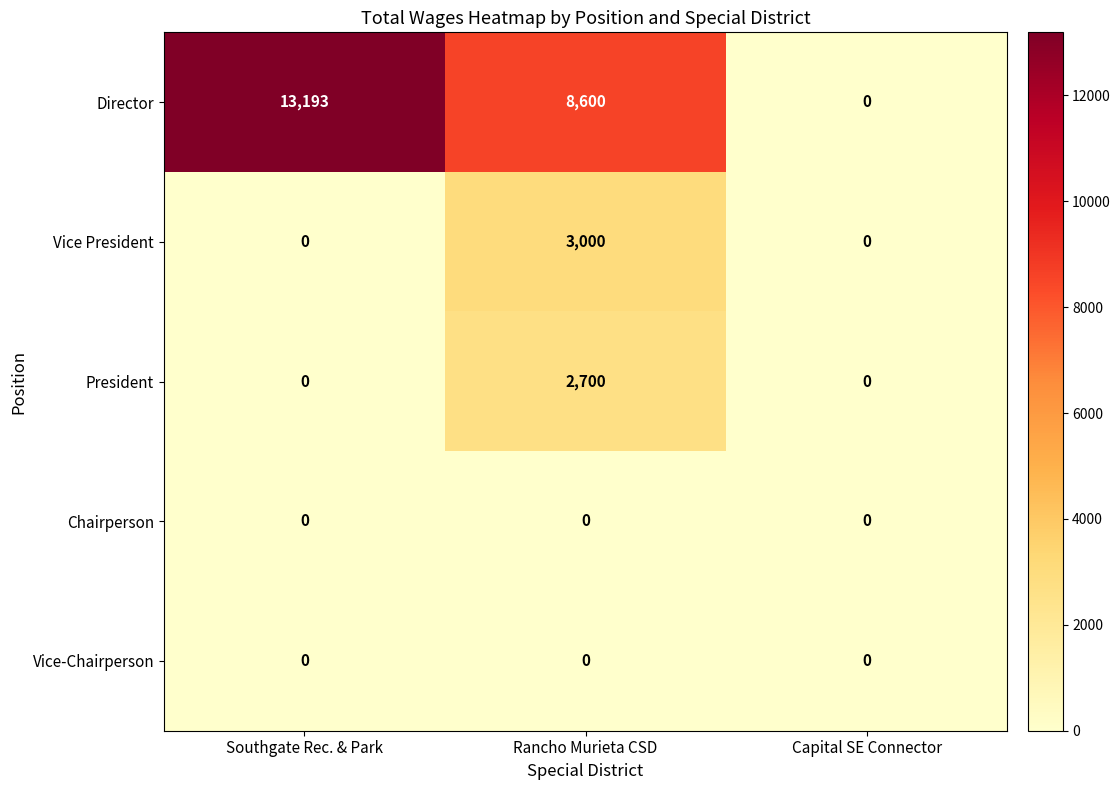

At how many categories does at least one series exceed 201?

2